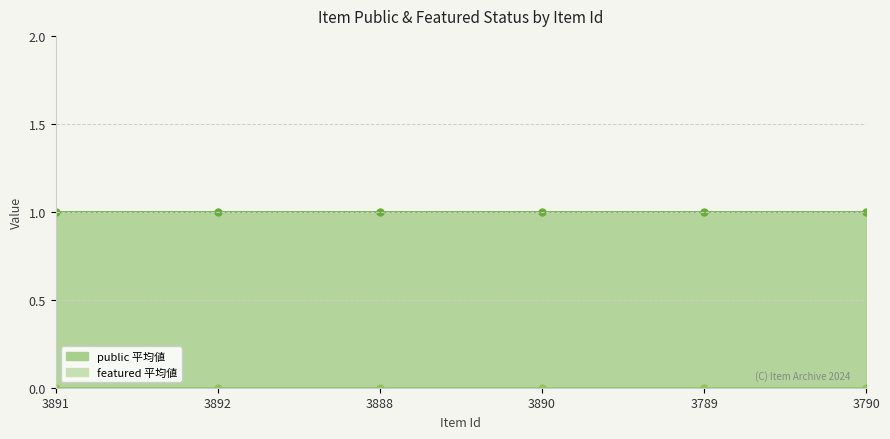

Does the chart have visible grid lines?

No